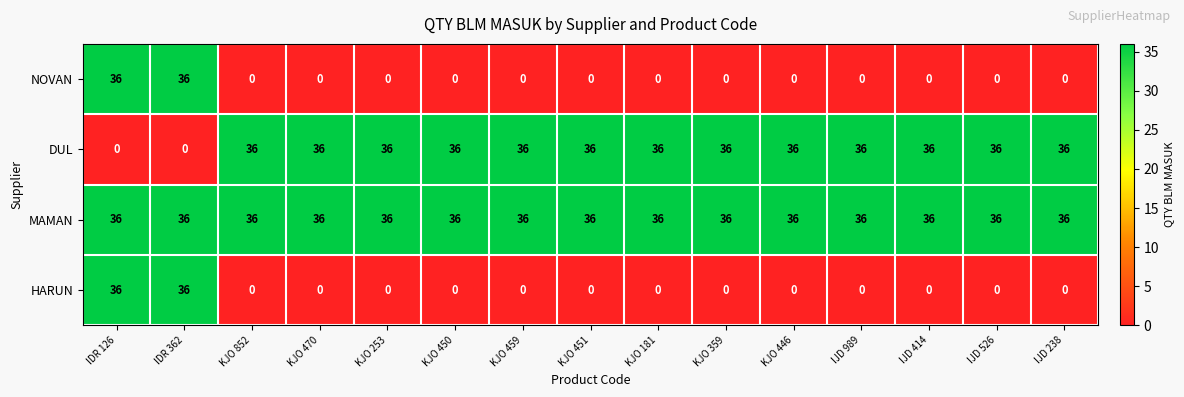

What value does the DUL series have at IJD 238, to the nearest 10?

40